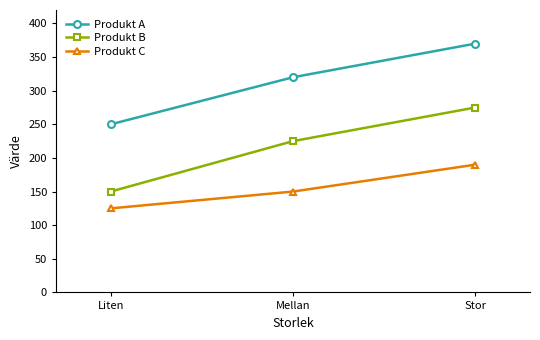

What is the label of the 2nd point from the left?

Mellan